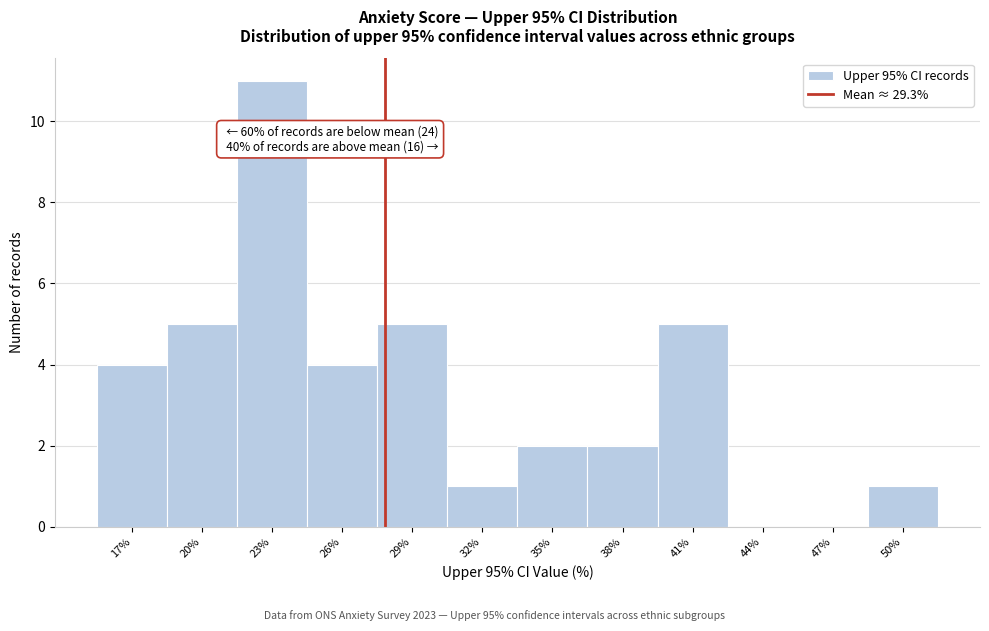

Reading left to right, what are all the values shown in this chart?

17%=4	20%=5	23%=11	26%=4	29%=5	32%=1	35%=2	38%=2	41%=5	44%=0	47%=0	50%=1